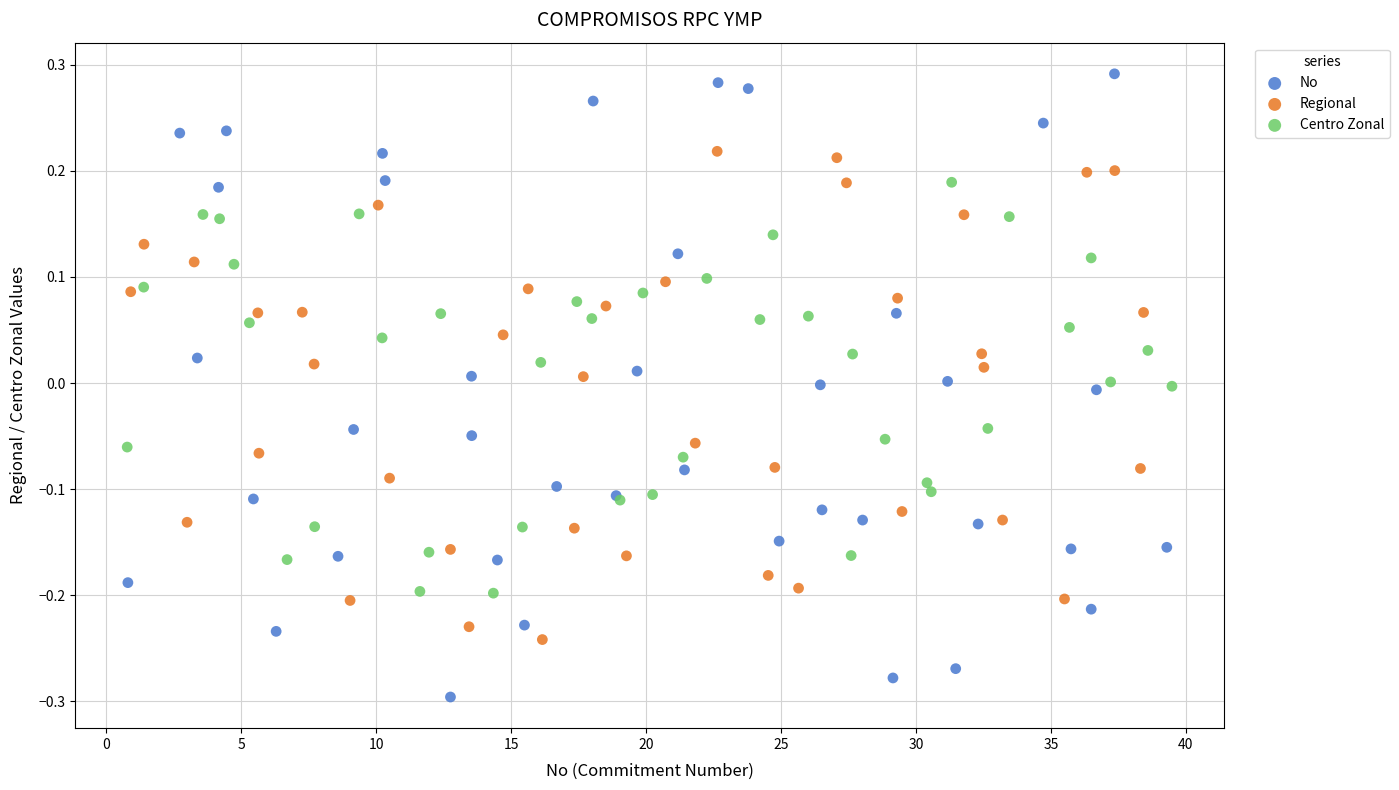

Which series reaches the minimum Y coordinate?

No